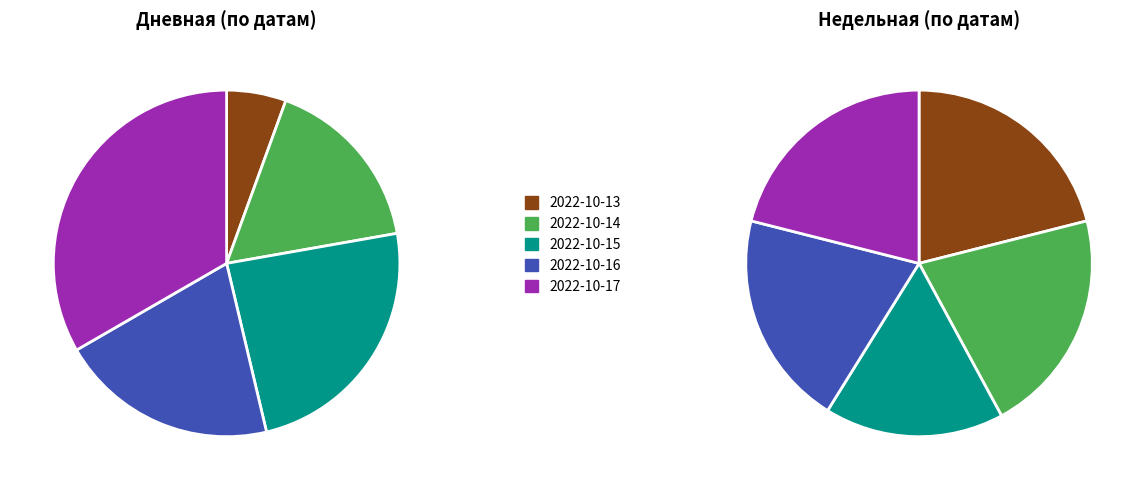

How many segments does this pie chart have?

5